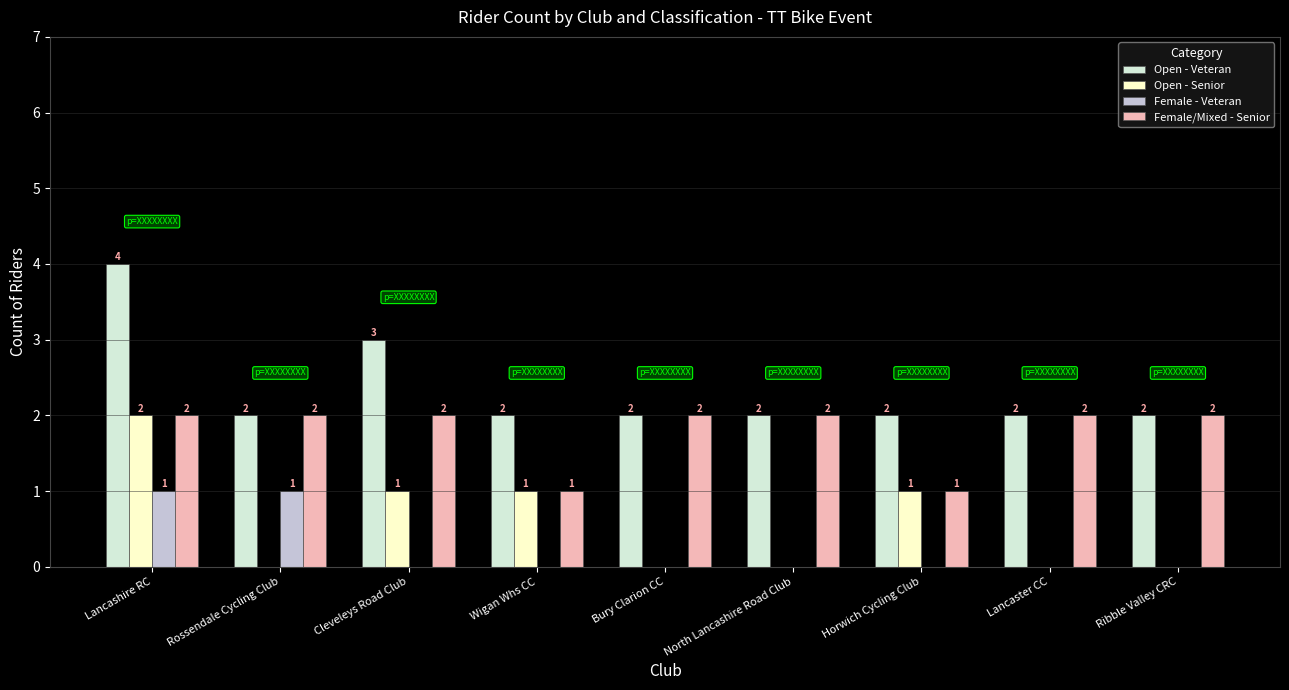

What is the greatest value displayed?

4